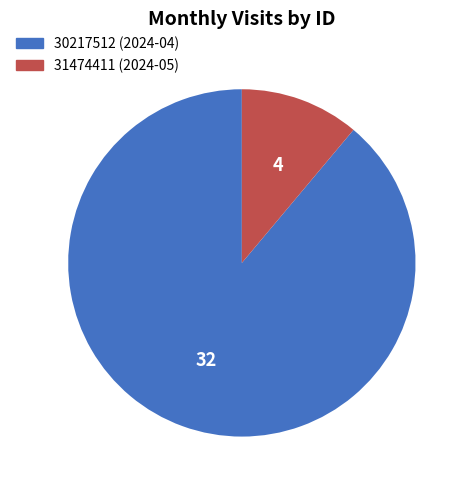

Is it true that 31474411 is 11% of the pie?

True